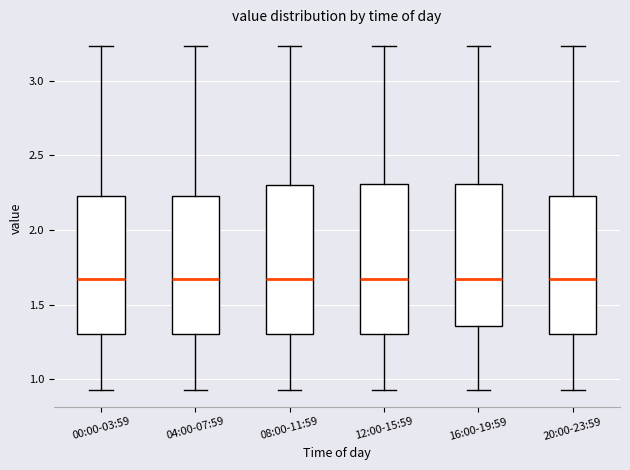

Where is the lower edge of the box for 16:00-19:59 on the y-axis? The values are not printed on the chart, so give them approximately, as read against the axis.

1.35